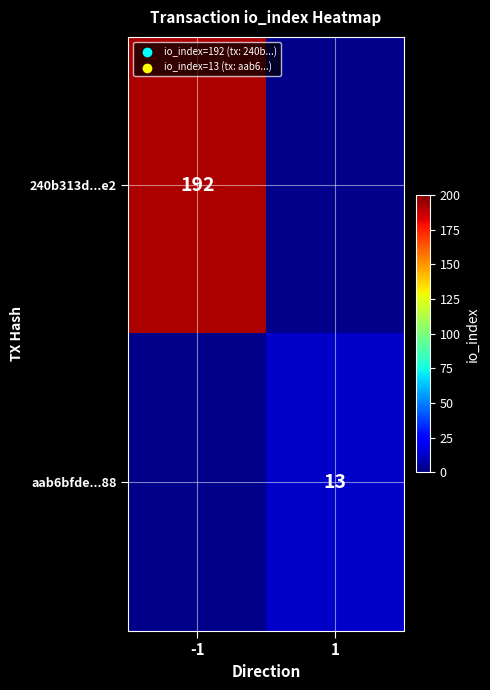

Is the value of aab6bfde...88 at 1 greater than the value of 240b313d...e2 at -1?

No